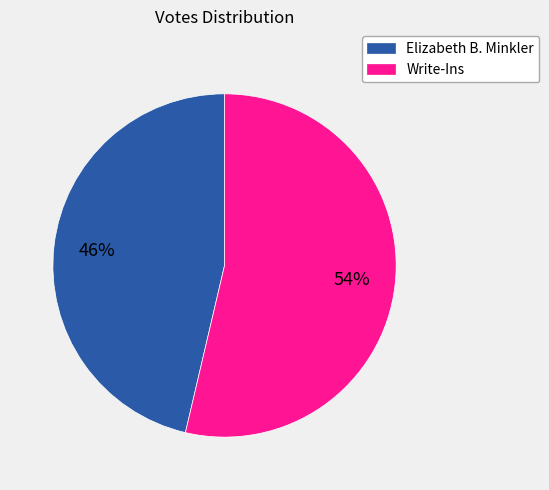

Approximately how many times larger is the value at Elizabeth B. Minkler compared to Write-Ins?

0.9